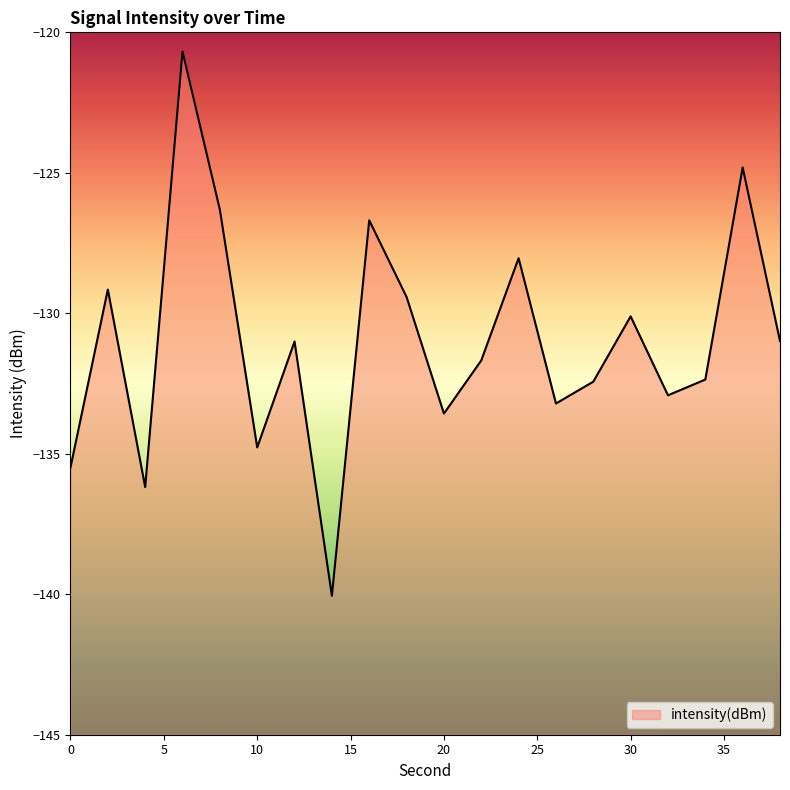

Reading left to right, list all the values displayed in this chart.

-135.5	-129.2	-136.2	-120.7	-126.3	-134.8	-131.0	-140.1	-126.7	-129.4	-133.6	-131.7	-128.0	-133.2	-132.4	-130.1	-132.9	-132.4	-124.8	-131.0